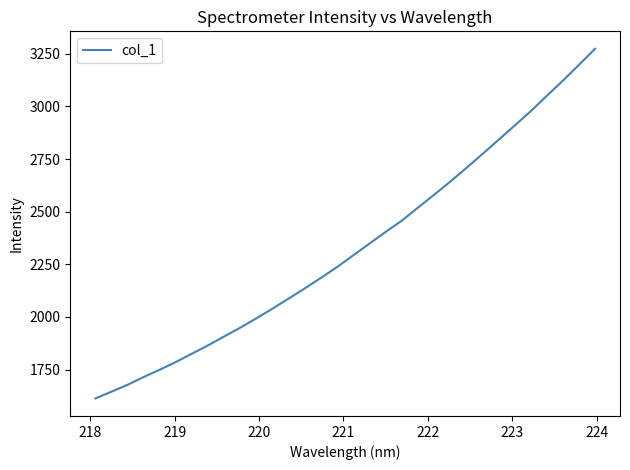

Reading left to right, transcribe all the data shown in this chart.

1613.1	1645.4	1678.0	1715.1	1749.9	1786.5	1826.1	1865.8	1908.0	1949.8	1994.2	2040.4	2088.1	2136.5	2186.2	2237.7	2293.0	2348.6	2403.6	2457.1	2518.9	2579.7	2641.8	2706.7	2772.9	2840.4	2908.0	2976.4	3049.5	3121.7	3197.0	3273.1